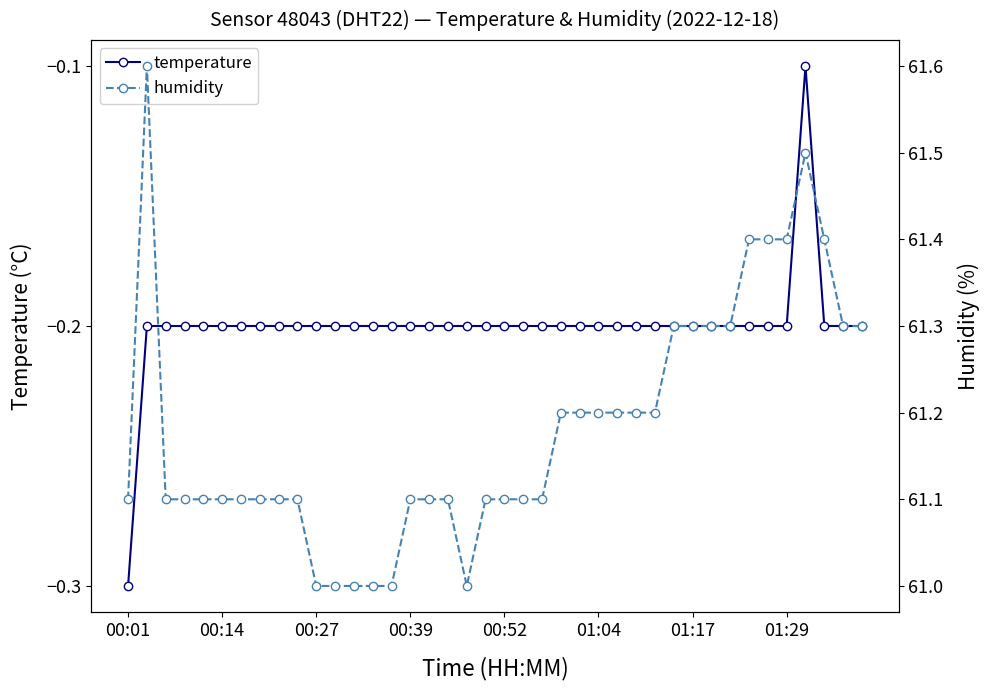

True or false: humidity and temperature intersect in this chart.

False